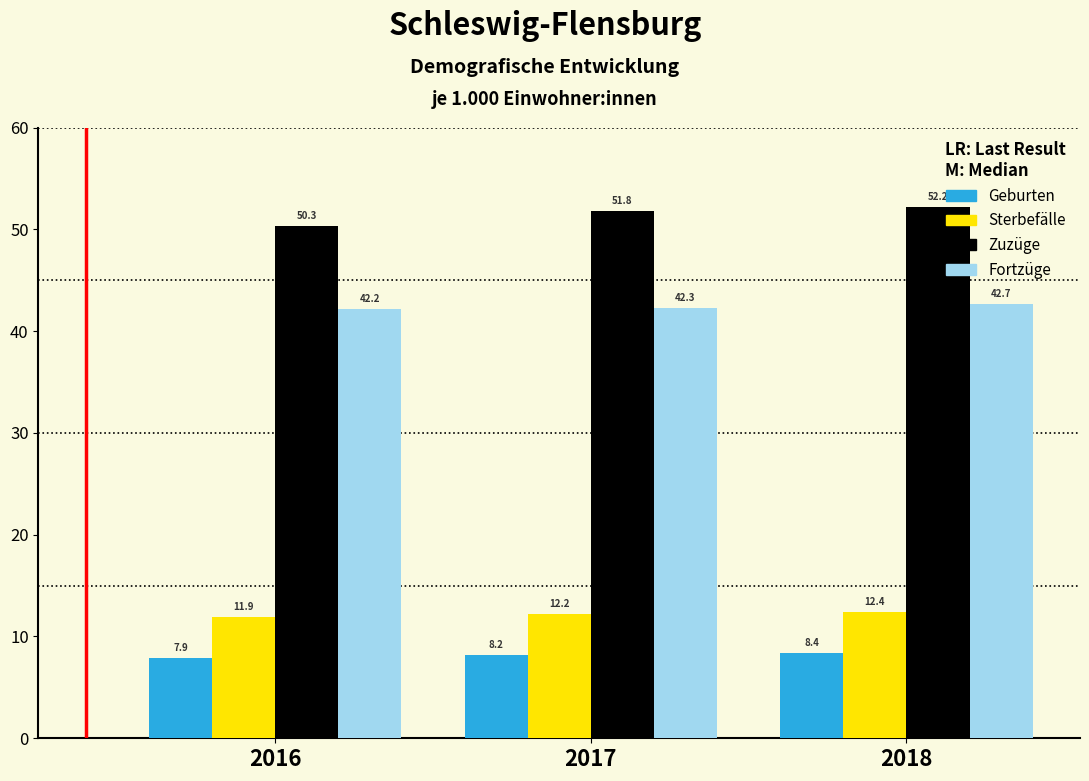

Reading left to right, transcribe all the data shown in this chart.

Geburten: 2016=7.9	2017=8.2	2018=8.4
Sterbefälle: 2016=11.9	2017=12.2	2018=12.4
Zuzüge: 2016=50.3	2017=51.8	2018=52.2
Fortzüge: 2016=42.2	2017=42.3	2018=42.7